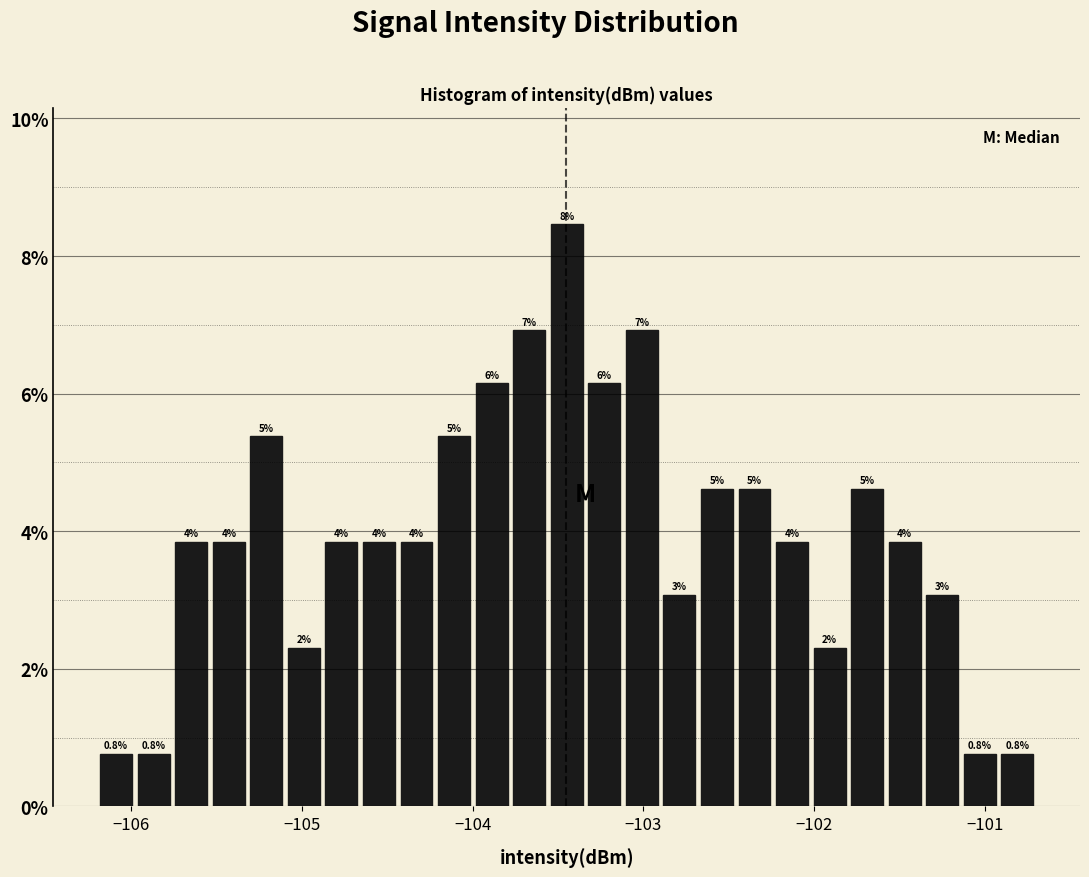

Around what value on the x-axis is the tallest bar? Give the approximate position of its centre, as read against the axis.

-103.4